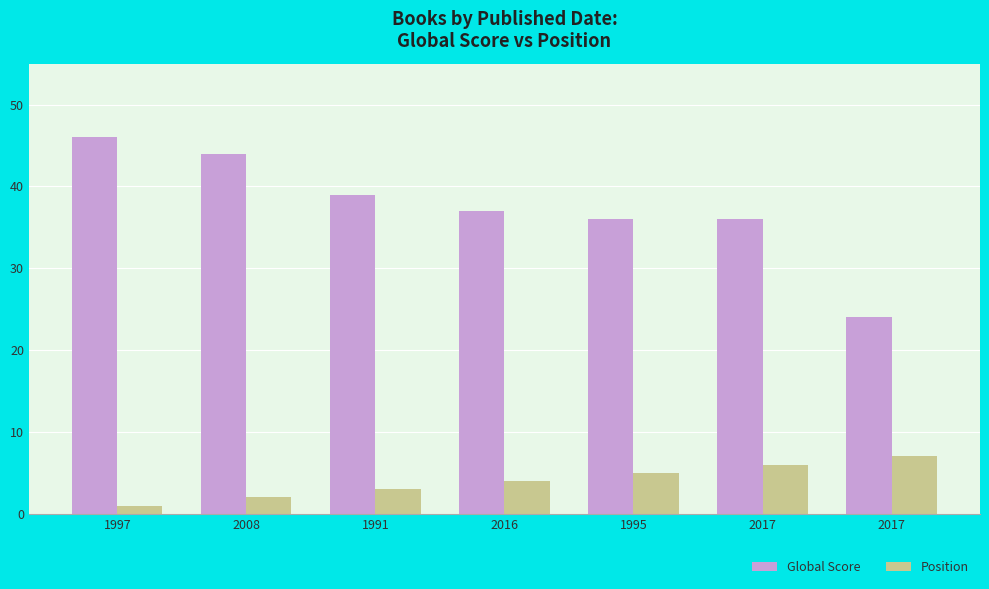

Reading right to left, what are all the values shown in this chart?

Global Score: 24	36	36	37	39	44	46
Position: 7	6	5	4	3	2	1